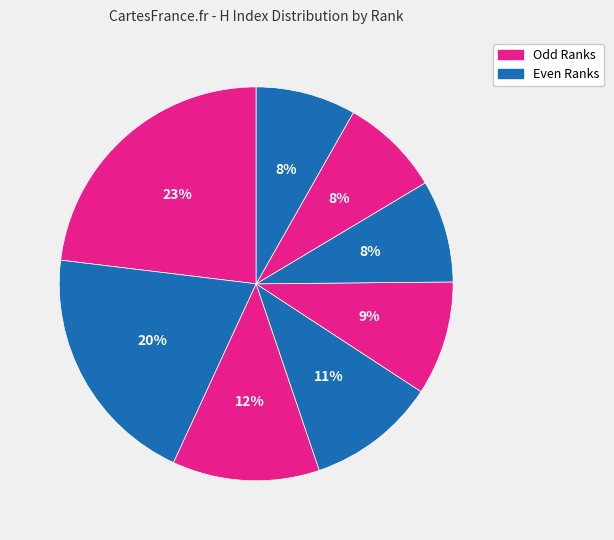

What is the largest slice in the pie chart?

Rank 1